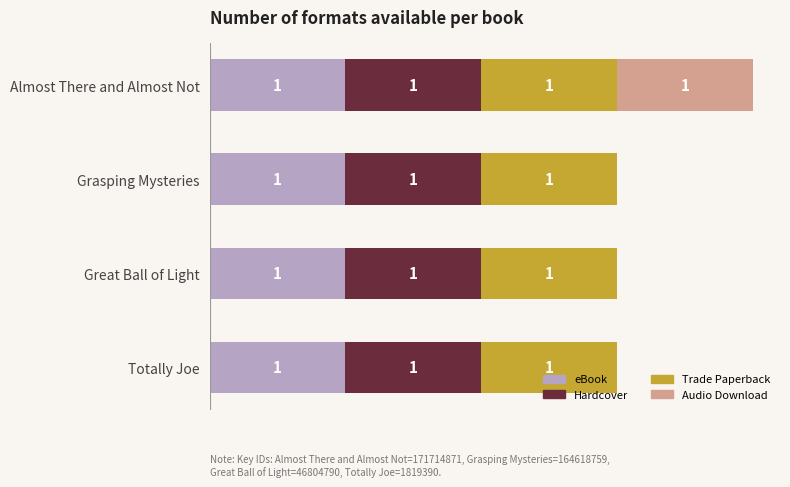

At which category is the sum across all series the highest?

Almost There and Almost Not